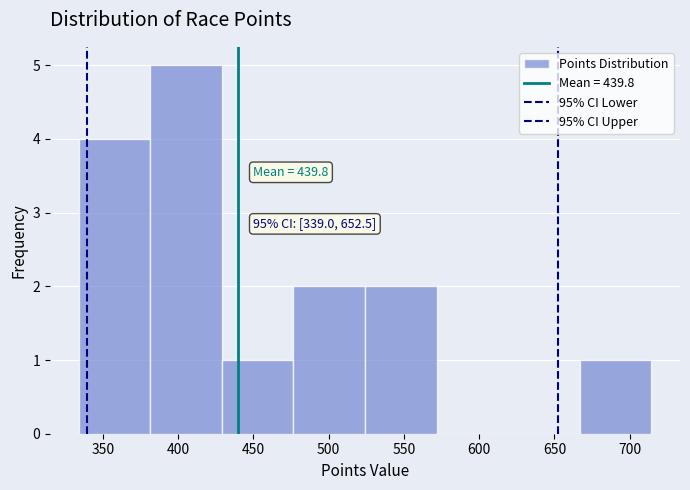

Which range on the x-axis has the tallest bar?

380 to 430